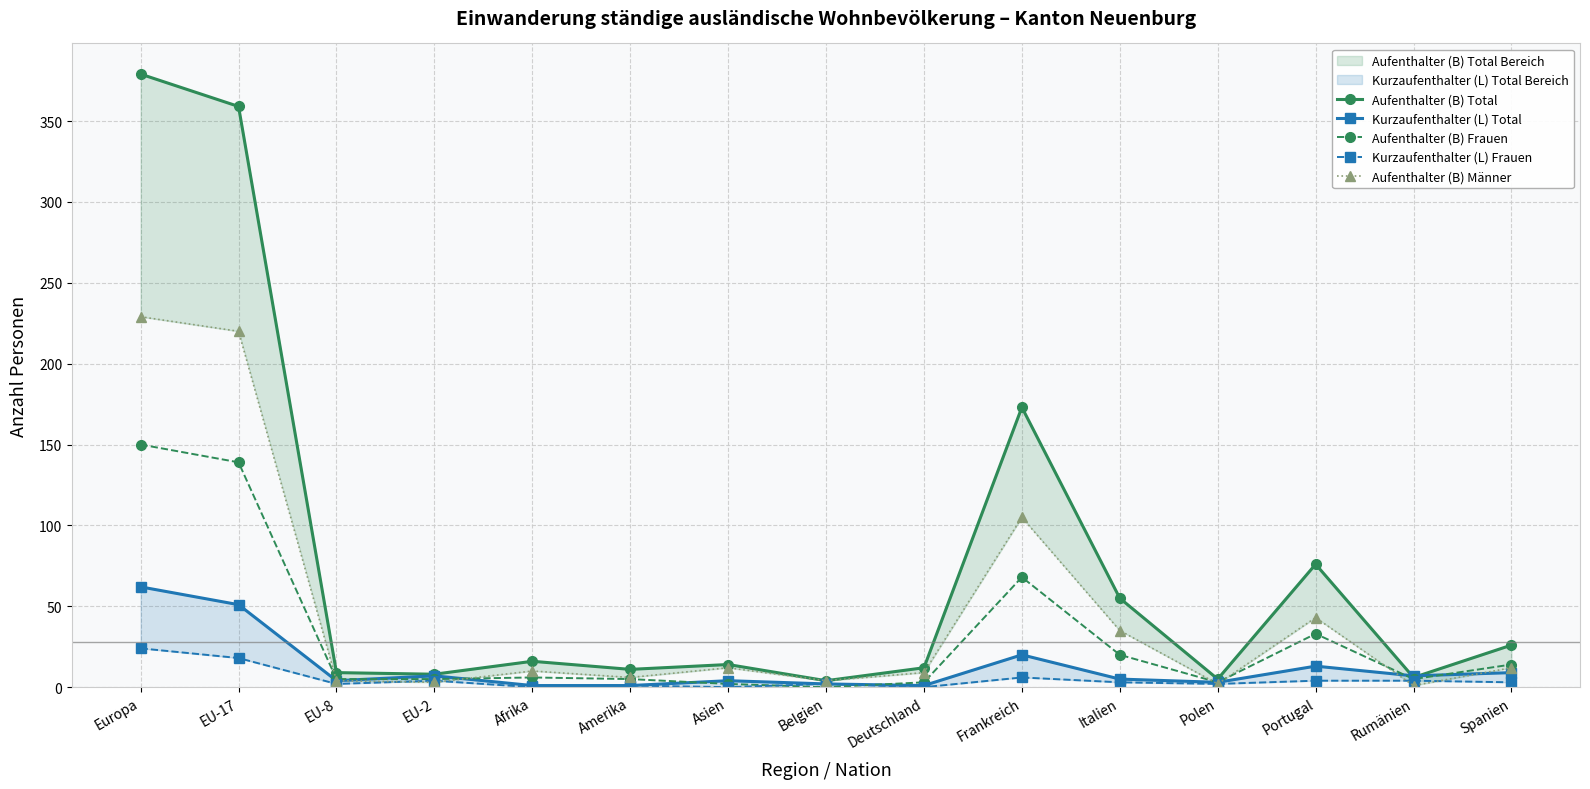

How many values in the Kurzaufenthalter (L) Frauen series exceed 3?

6